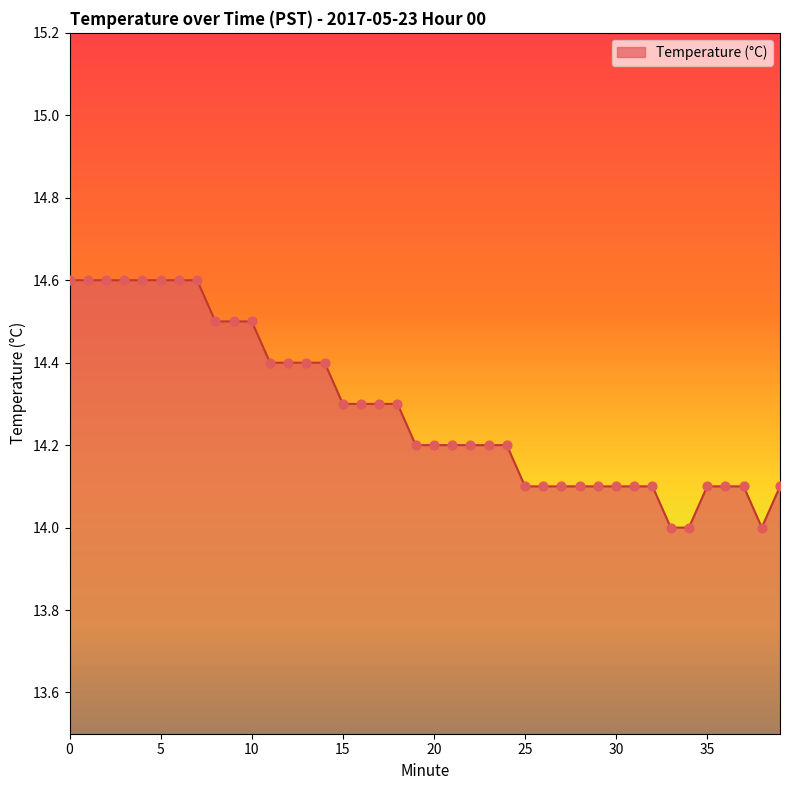

What is the smallest value displayed?

14.0